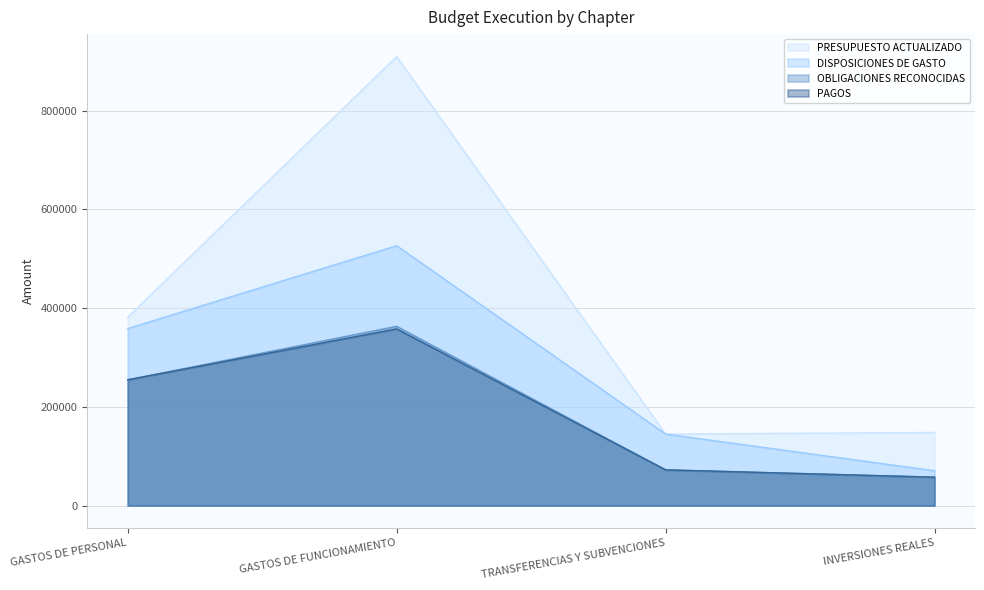

True or false: PAGOS has more than 2 interior local peaks.

False